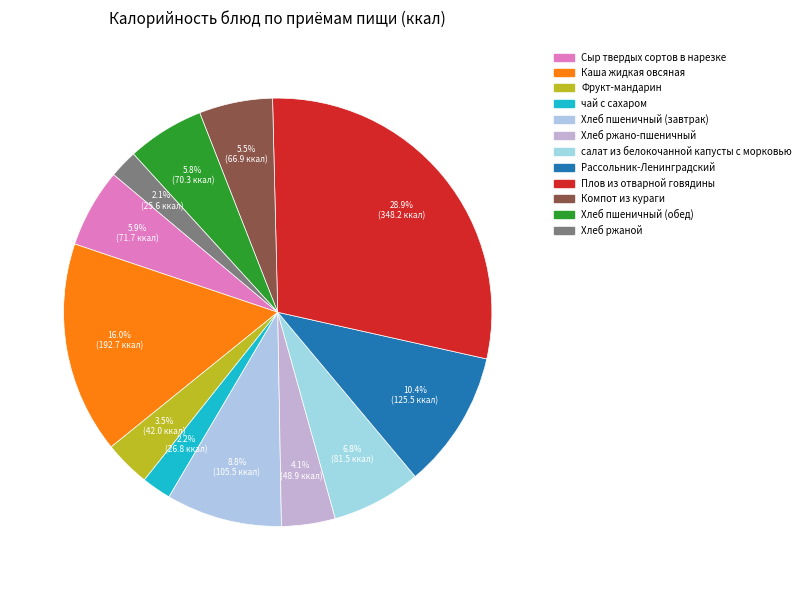

Rank the categories by value from lowest to highest.

Хлеб ржаной, чай с сахаром, Фрукт-мандарин, Хлеб ржано-пшеничный, Компот из кураги, Хлеб пшеничный (обед), Сыр твердых сортов в нарезке, салат из белокочанной капусты с морковью, Хлеб пшеничный (завтрак), Рассольник-Ленинградский, Каша жидкая овсяная, Плов из отварной говядины